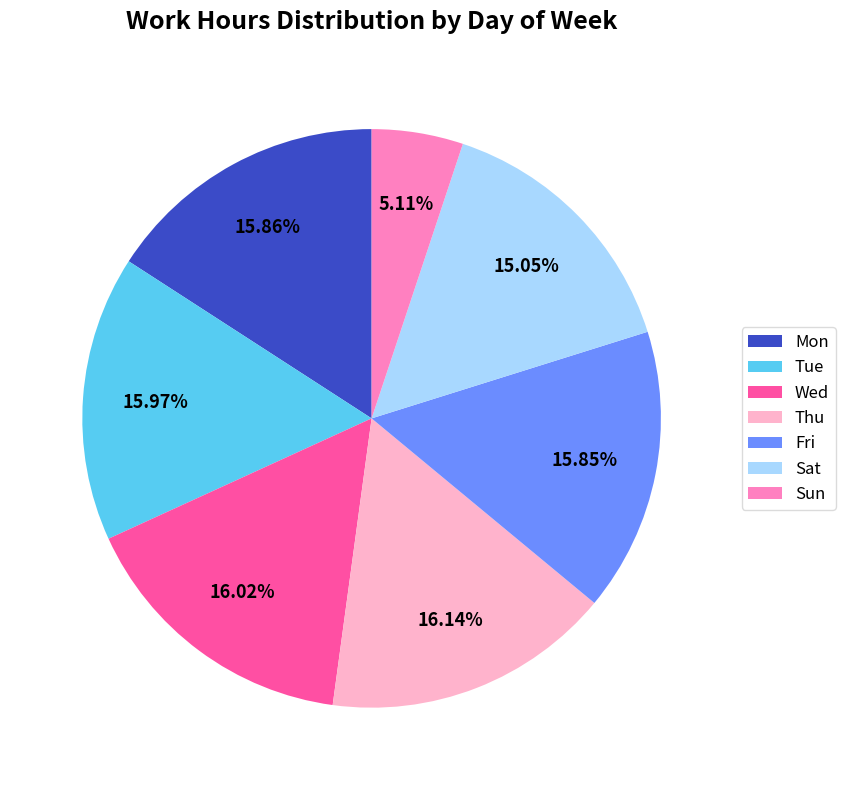

How much of the chart is everything except Tue?

84.0%